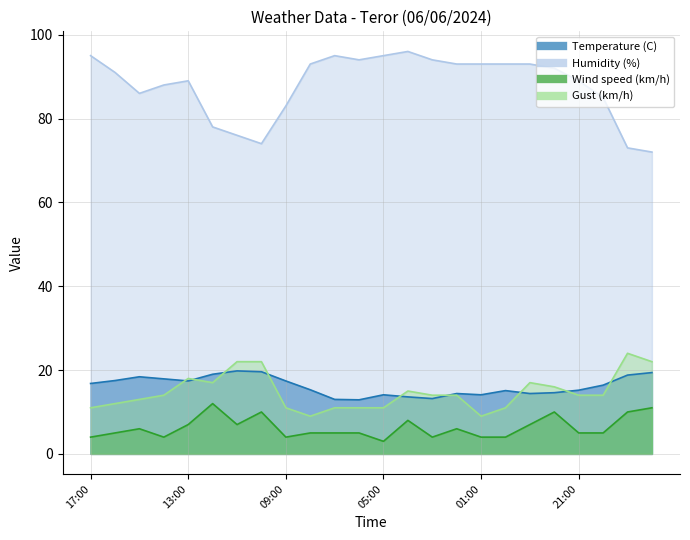

How many lines are shown in the chart?

4